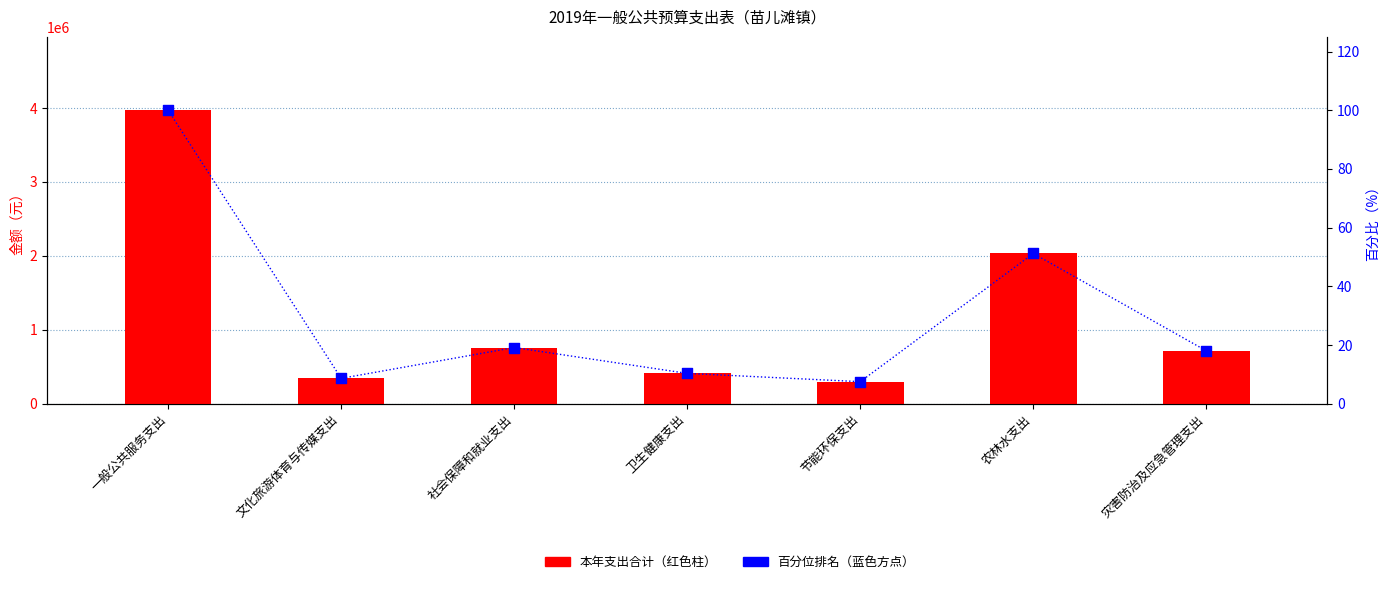

Which series has the largest total across all categories?

本年支出合计